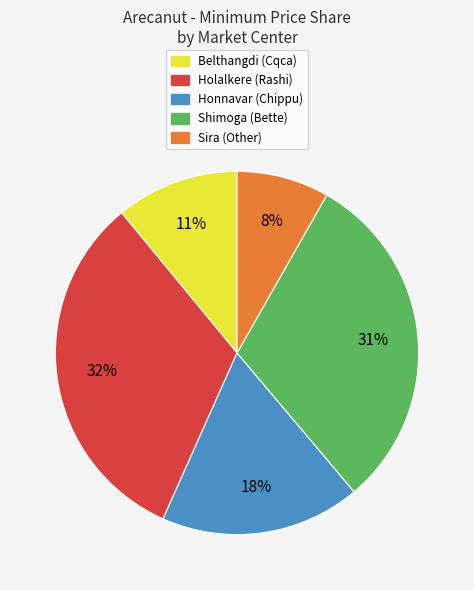

How many slices are in this pie chart?

5